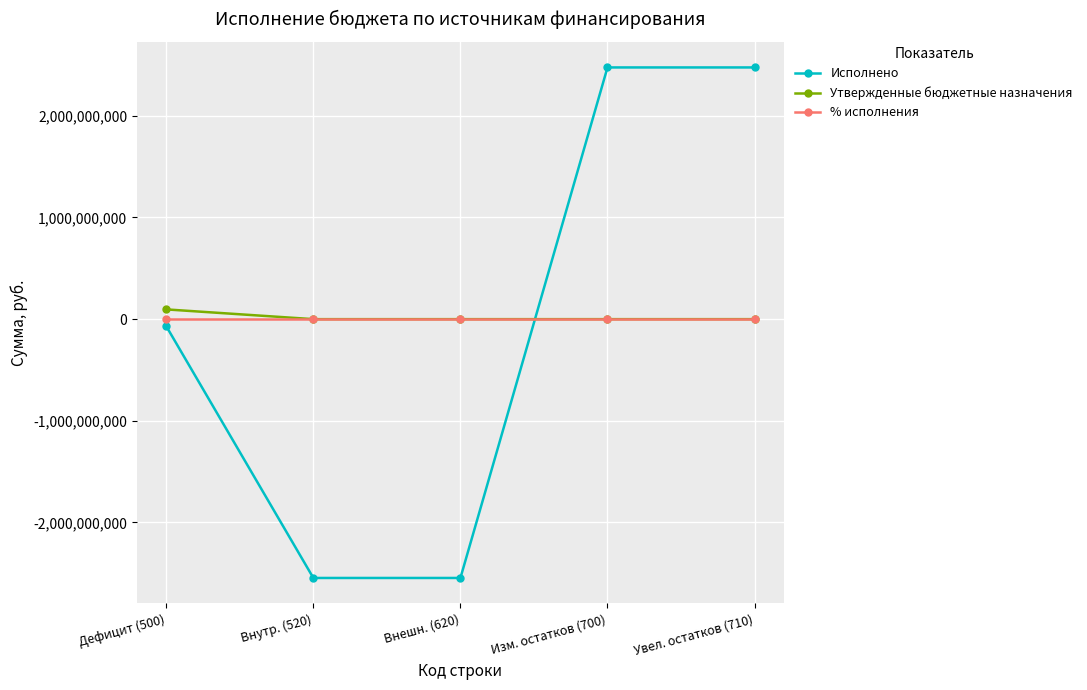

After their last crossing, which series has the higher values: % исполнения or Исполнено?

Исполнено